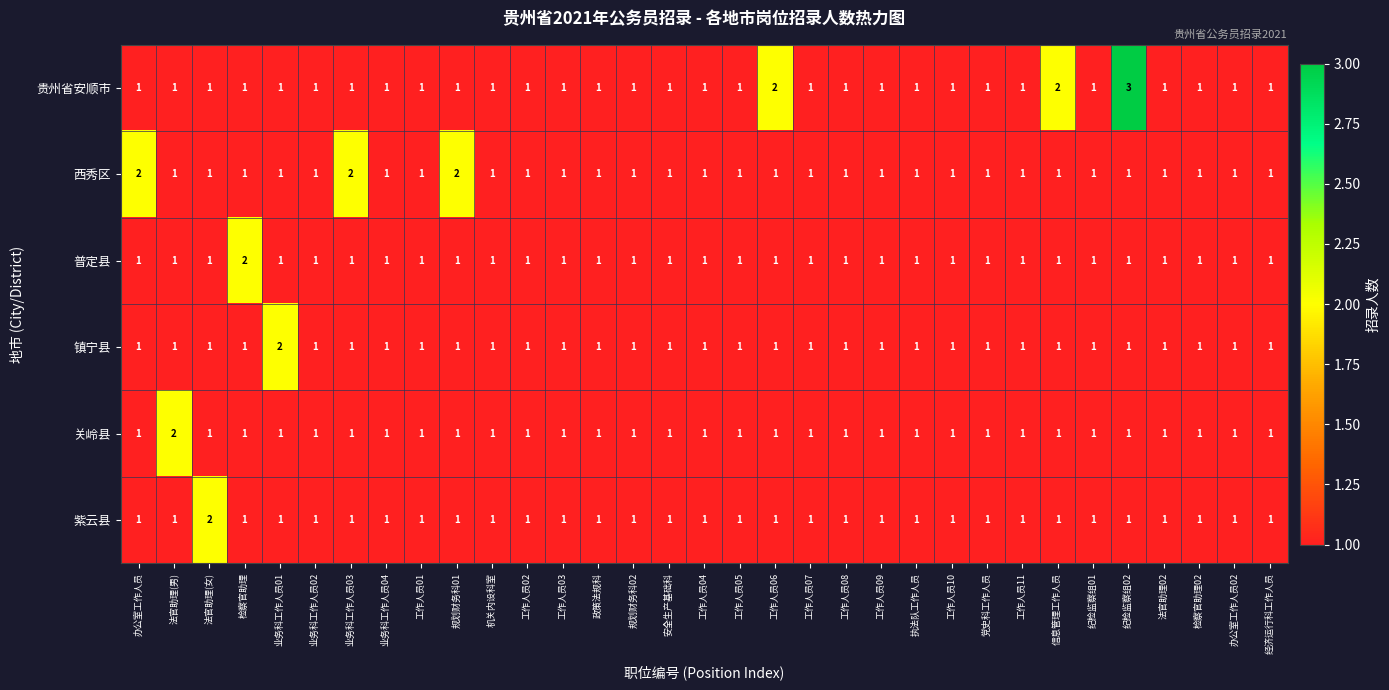

How many 镇宁县 values are between 1 and 2?

33